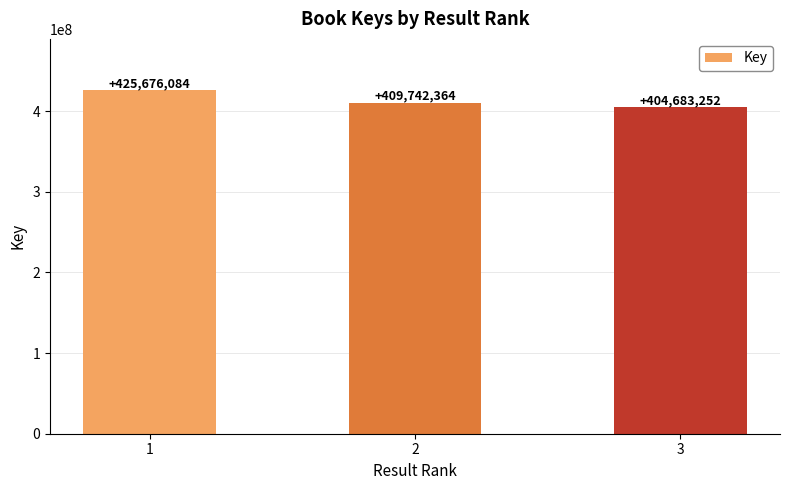

What is the value of the 3rd bar from the left?

404683252